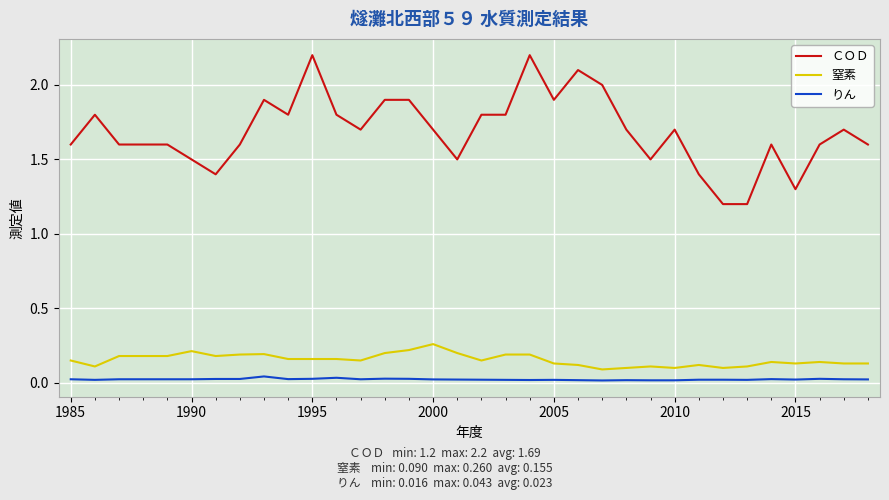

What is the greatest value displayed?

2.2